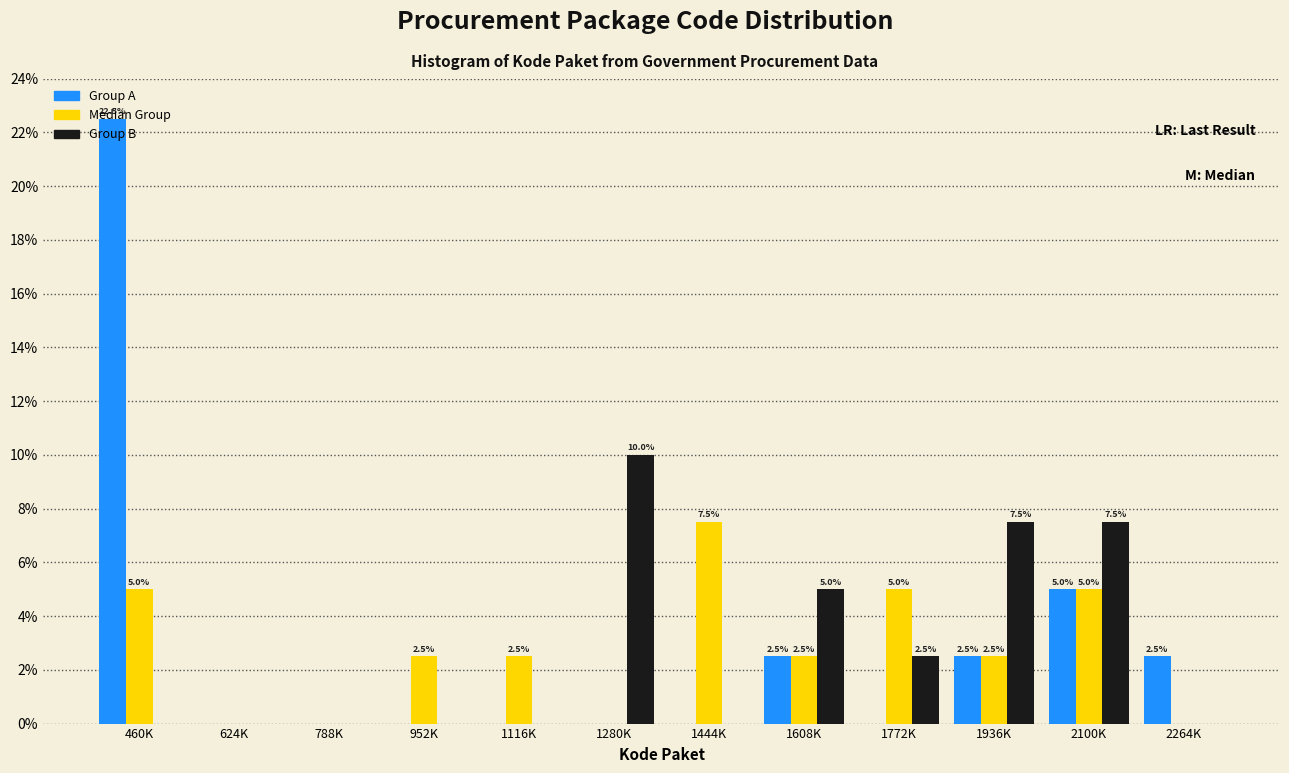

Which series has the largest total across all categories?

Group A